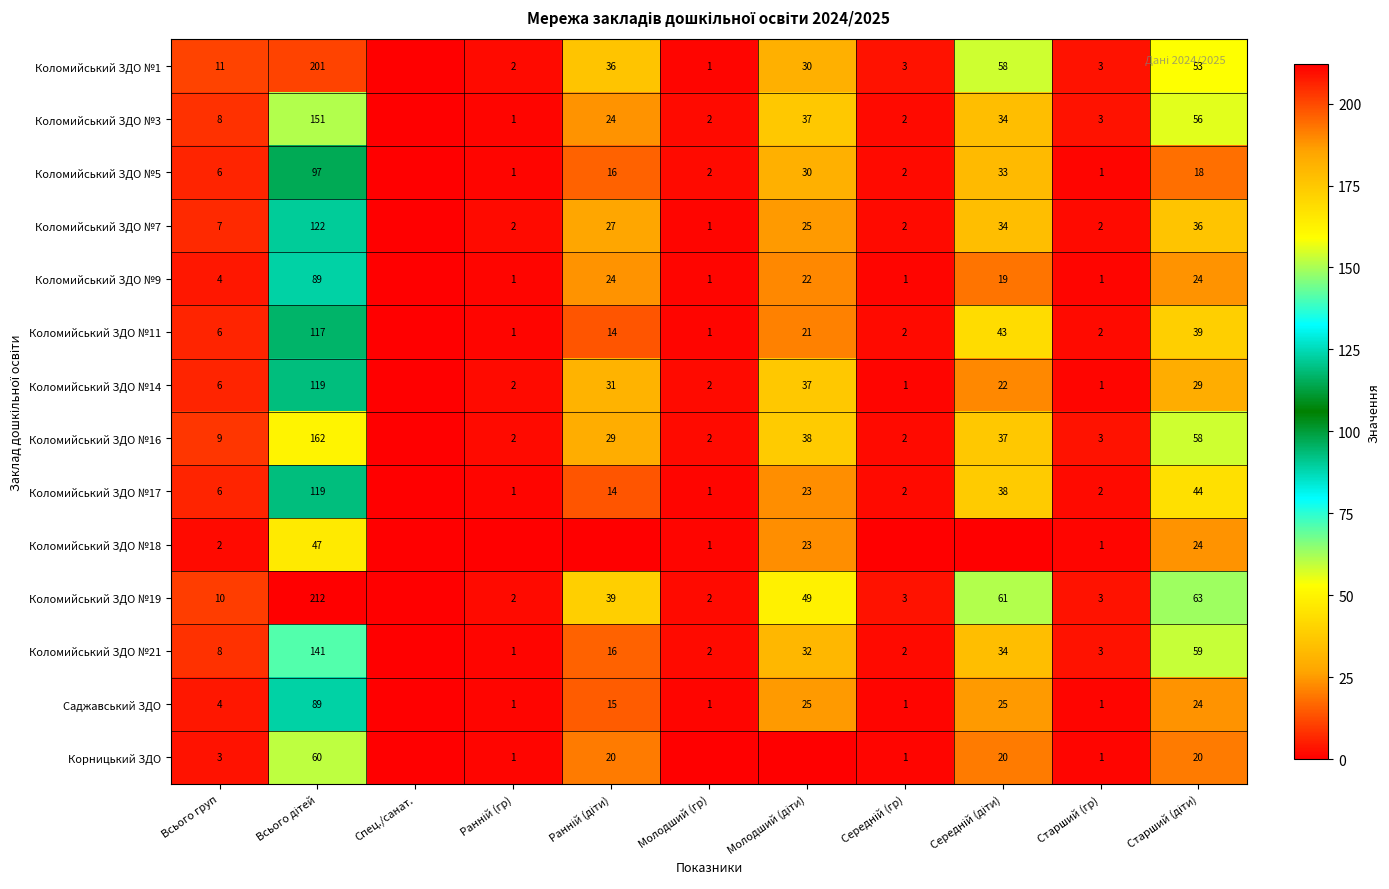

Which category has the lowest value across all series?

Спец./санат.